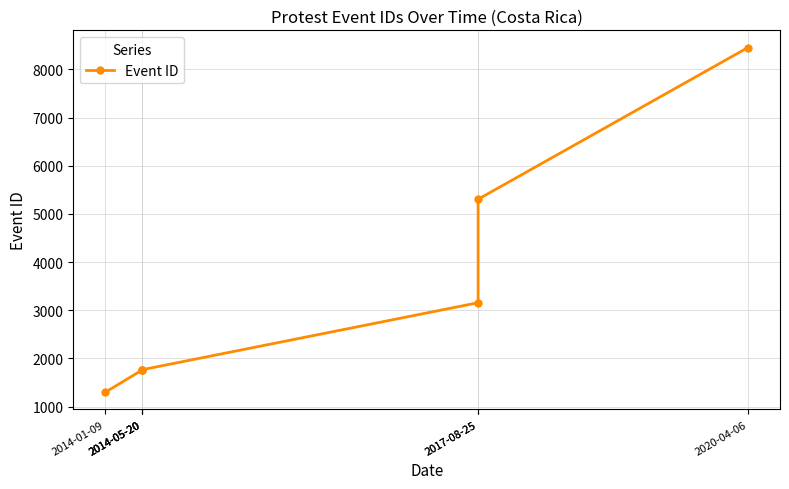

What is the minimum value shown in the chart?

1297